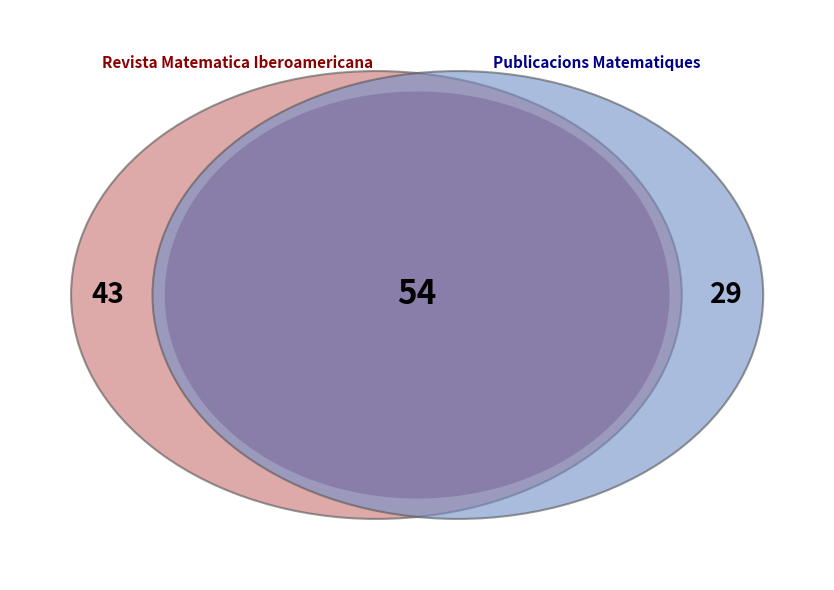

Does any single category account for the majority?

Yes